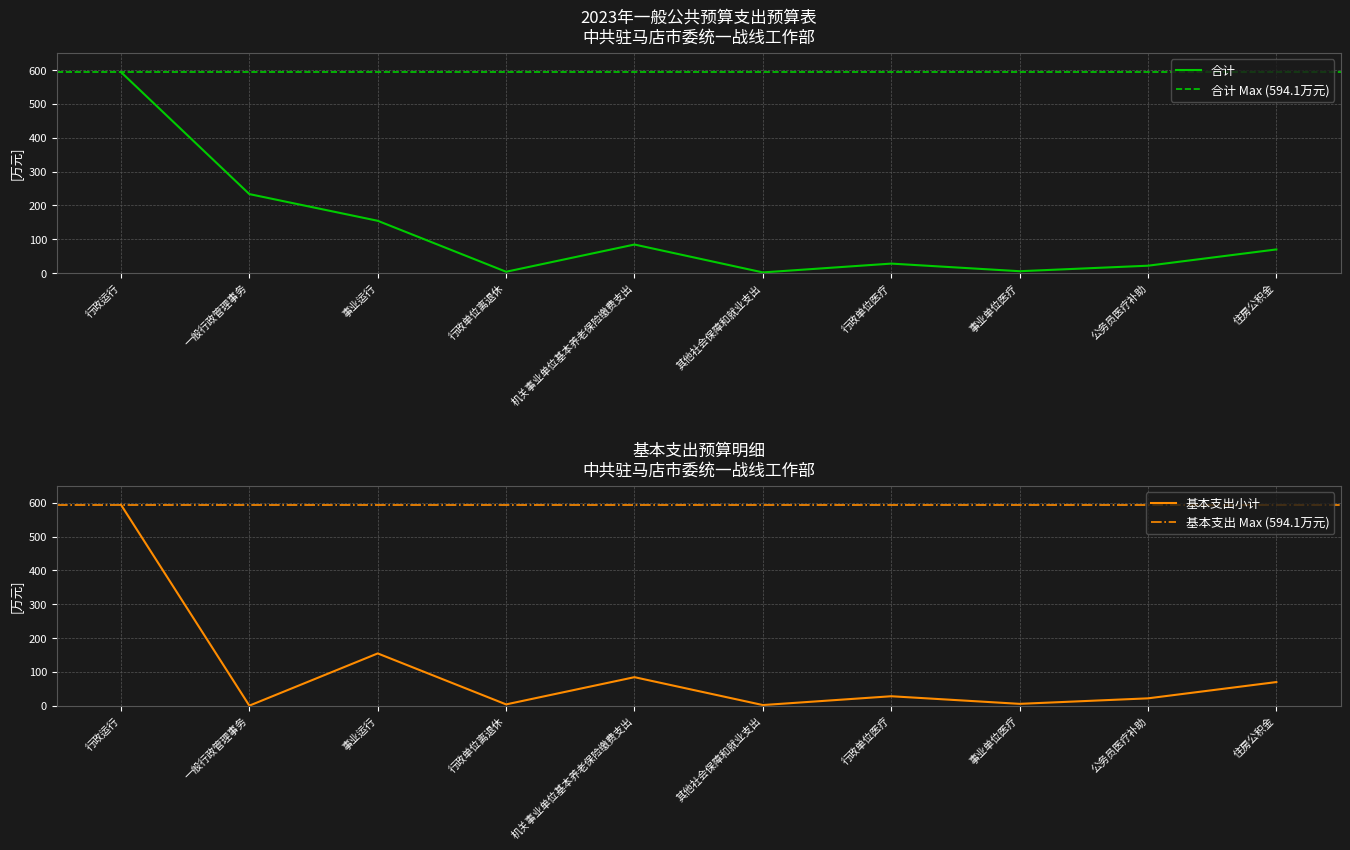

Is the value of 基本支出小计 at 一般行政管理事务 greater than the value of 合计 at 事业运行?

No